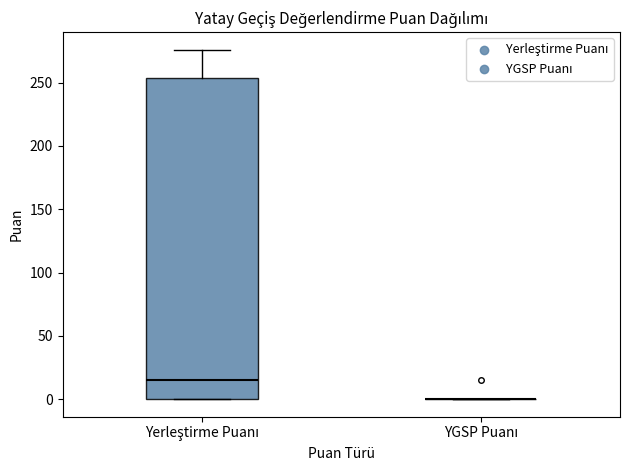

Reading left to right, read every box against the y-axis: the position of its median line, the range the box covers, and the ends of its whiskers. The values are not printed on the chart, so give them approximately, as read against the axis.

Yerleştirme Puanı: median 15, box 0 to 255, whiskers 0 to 275
YGSP Puanı: box collapsed to a line at 0, whiskers 0 to 0